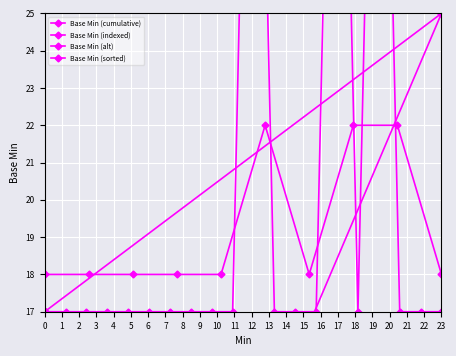

How many data points does each series have?

20